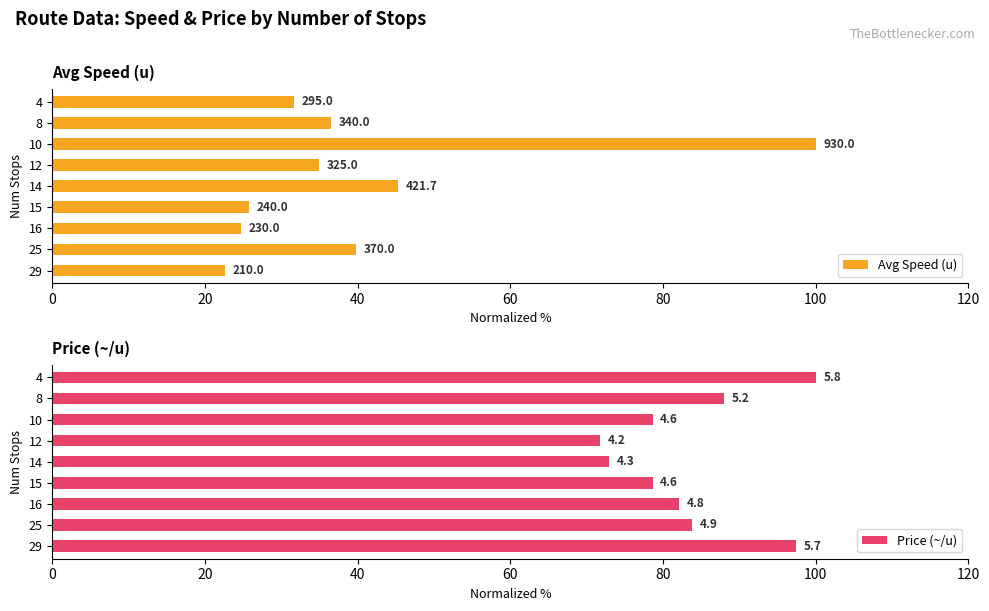

Is the value of Price (~/u) at 12 greater than the value of Avg Speed (u) at 10?

No